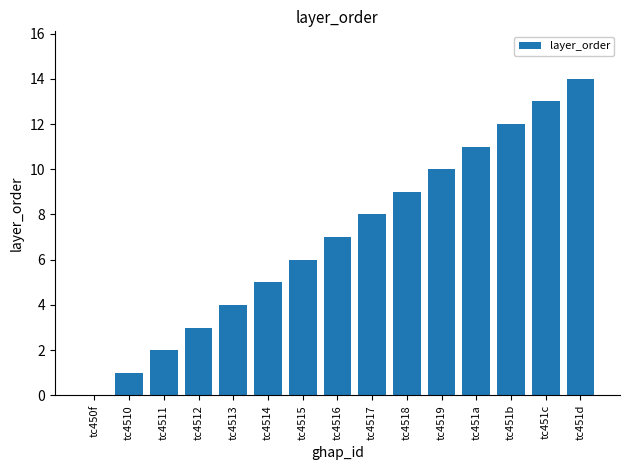

How many categories are shown in the chart?

15